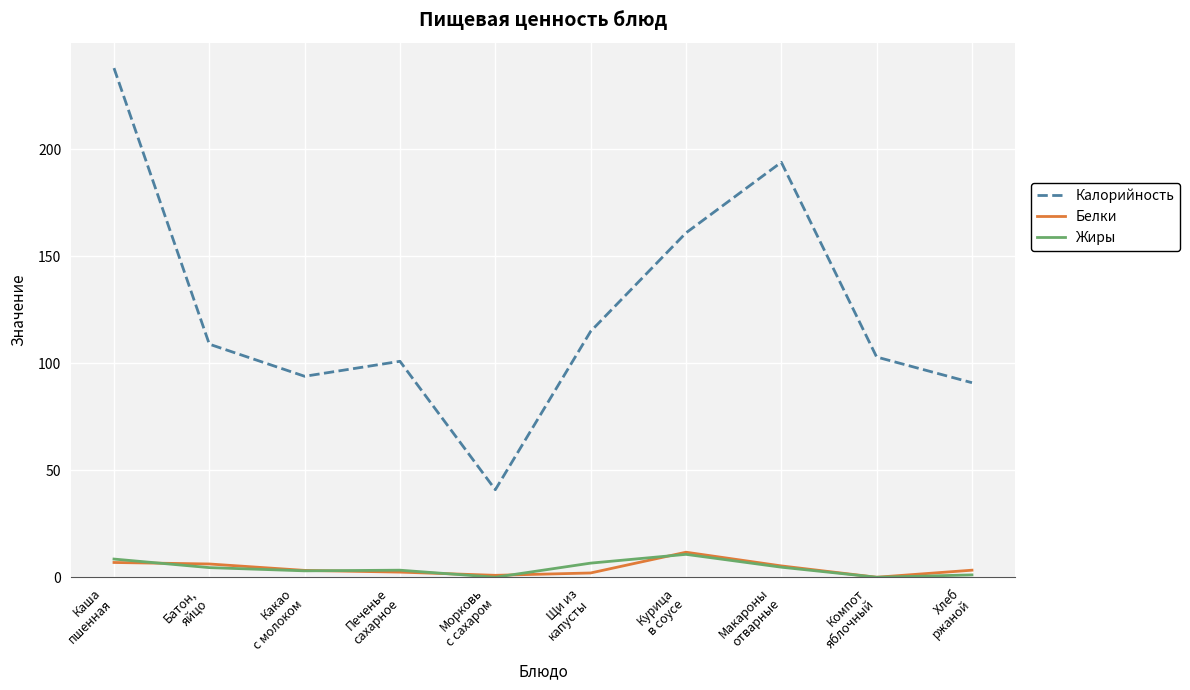

What is the difference between the maximum and minimum values in the Белки series?

11.7